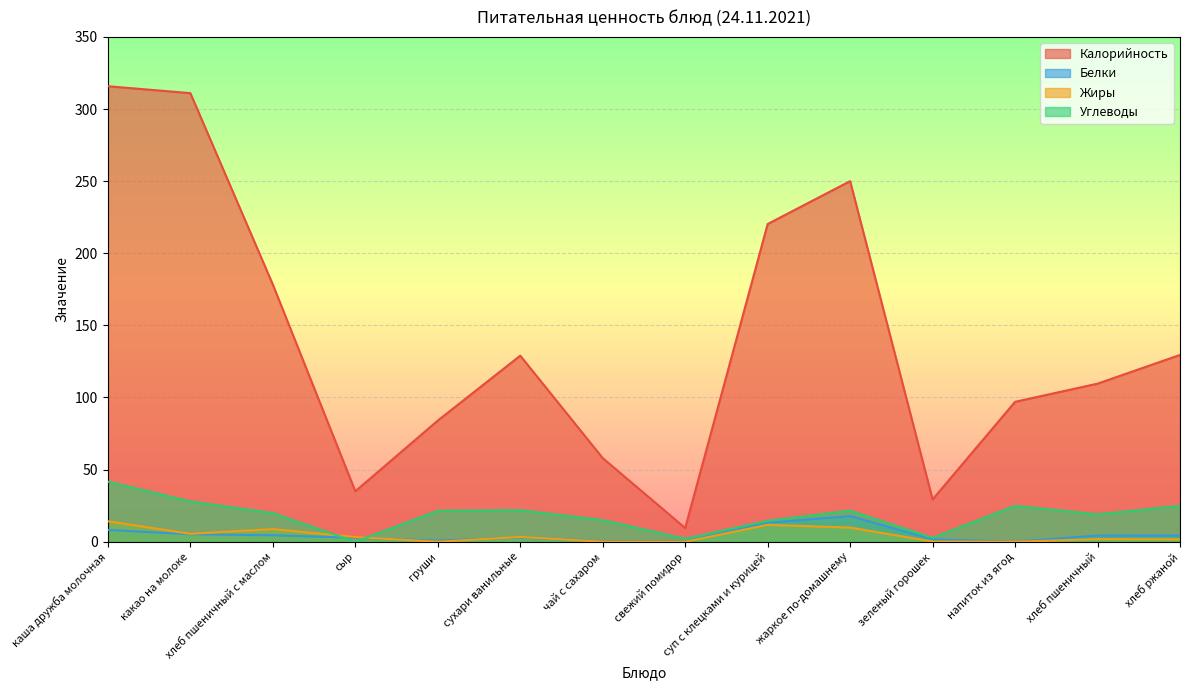

Between свежий помидор and сухари ванильные, which is larger?

сухари ванильные